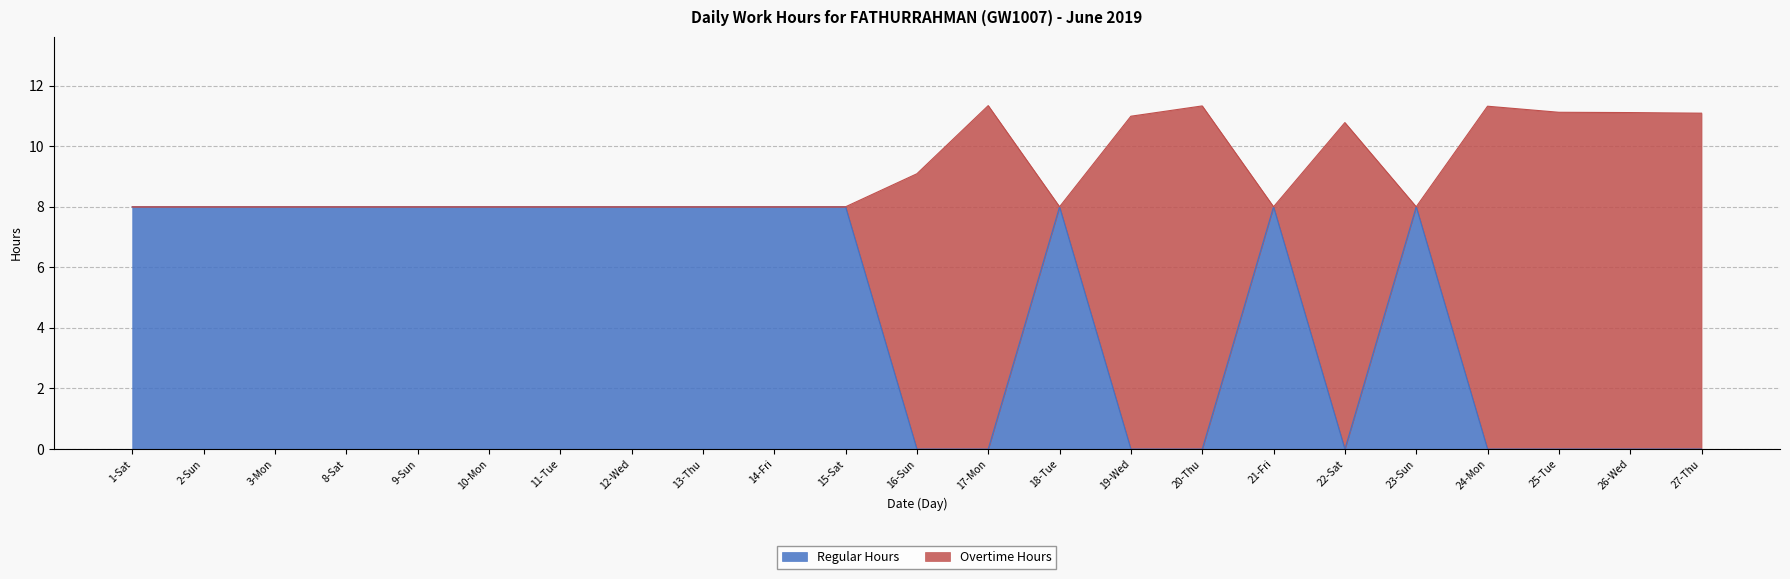

The Regular Hours series shows 12.4 at 11-Tue. True or false?

False